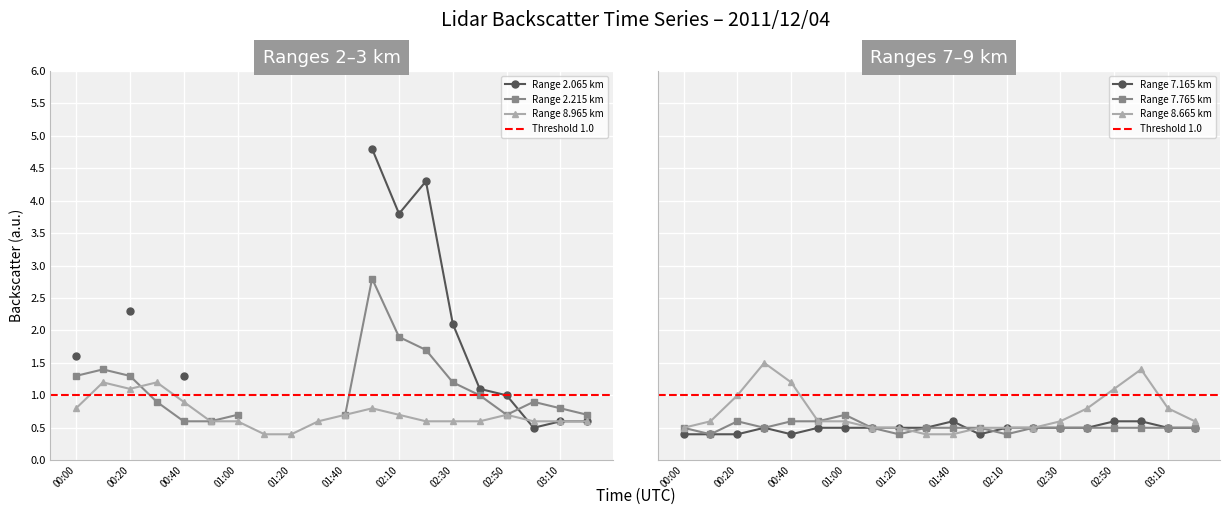

Count the number of data series in this chart.

4